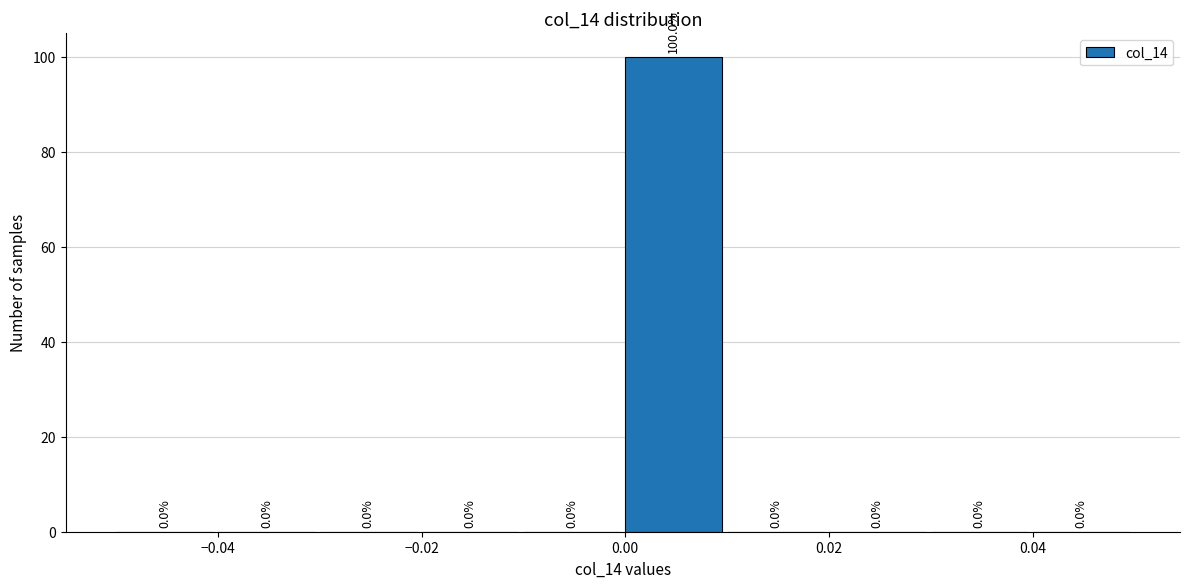

Reading left to right, transcribe this chart: for each bar, give the range it covers on the x-axis and its height.

-0.05 to -0.04: 0.0
-0.04 to -0.03: 0.0
-0.03 to -0.02: 0.0
-0.02 to -0.01: 0.0
-0.01 to 0.00: 0.0
0.00 to 0.01: 100.0
0.01 to 0.02: 0.0
0.02 to 0.03: 0.0
0.03 to 0.04: 0.0
0.04 to 0.05: 0.0